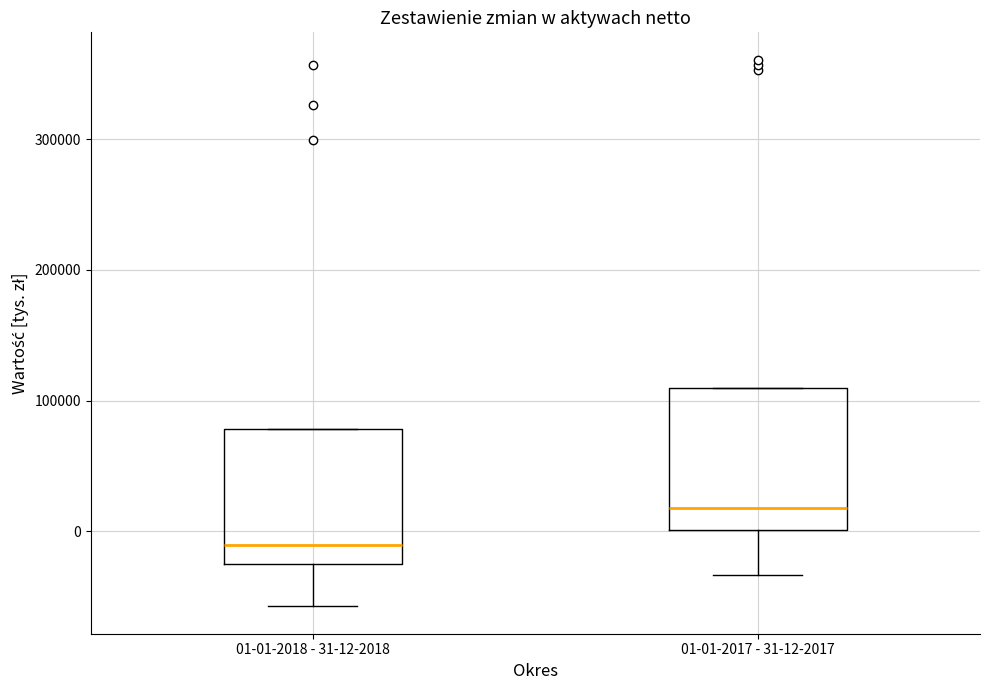

Which box has the lowest median line?

01-01-2018 - 31-12-2018